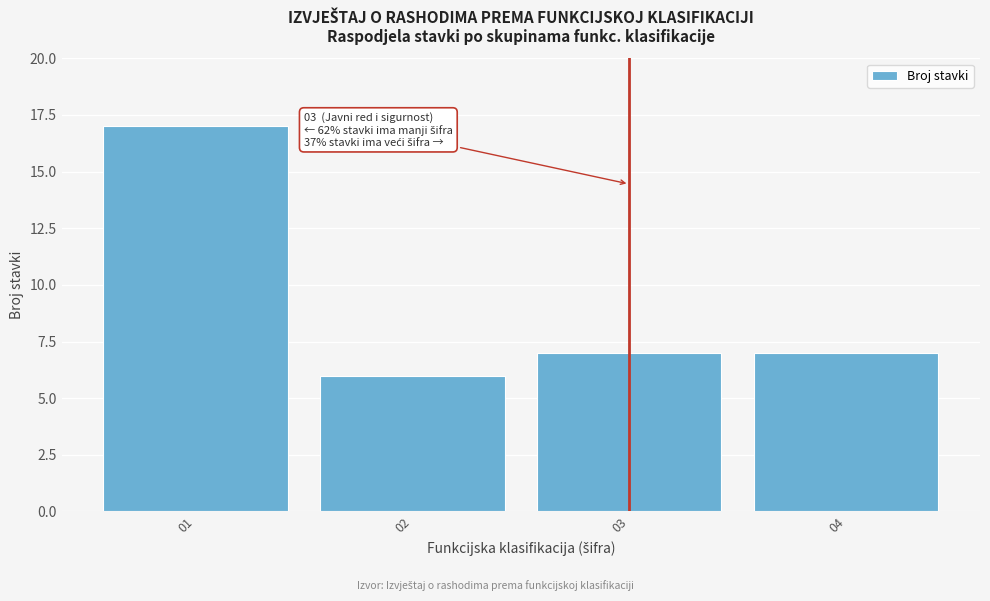

Reading right to left, extract all data points from this chart.

04=7	03=7	02=6	01=17